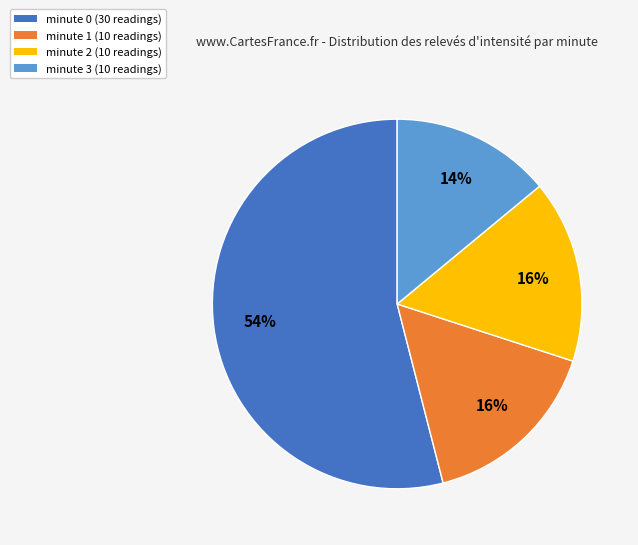

Which has a higher value, minute 1 (10 readings) or minute 0 (30 readings)?

minute 0 (30 readings)